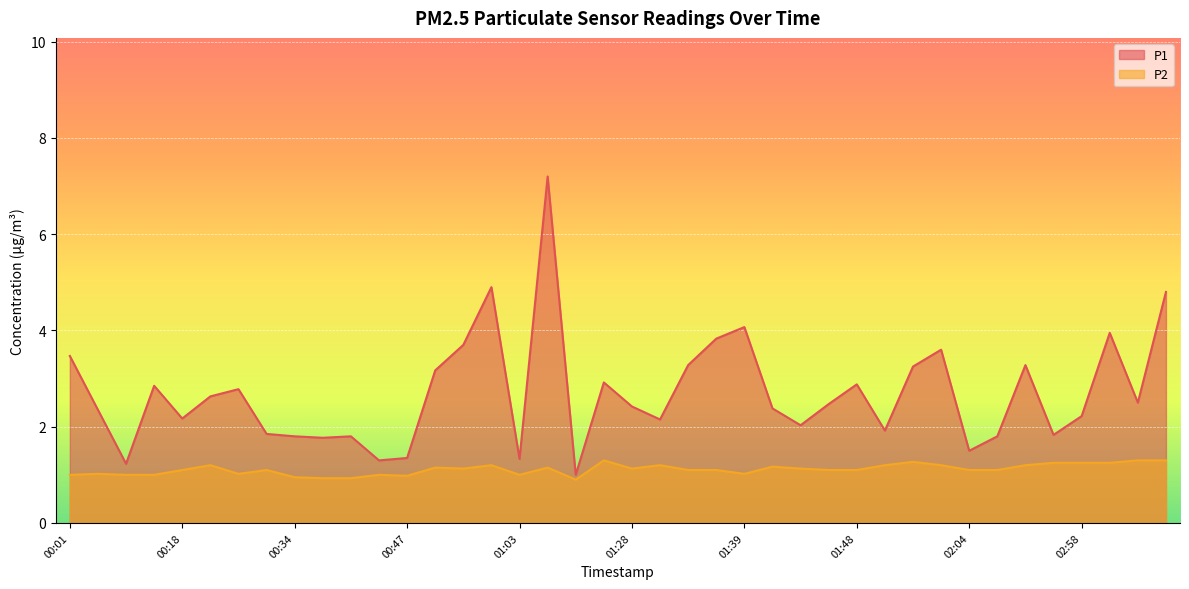

List the labels in order of P2 value, smallest first.

01:17, 00:37, 00:39, 00:34, 00:47, 00:01, 00:07, 00:16, 00:44, 01:03, 00:04, 00:26, 01:39, 00:18, 00:32, 01:33, 01:36, 01:46, 01:48, 02:04, 02:09, 00:55, 01:28, 01:43, 00:52, 01:09, 01:41, 00:21, 00:58, 01:31, 01:51, 01:56, 02:28, 02:52, 02:58, 03:01, 01:53, 01:20, 03:03, 03:06